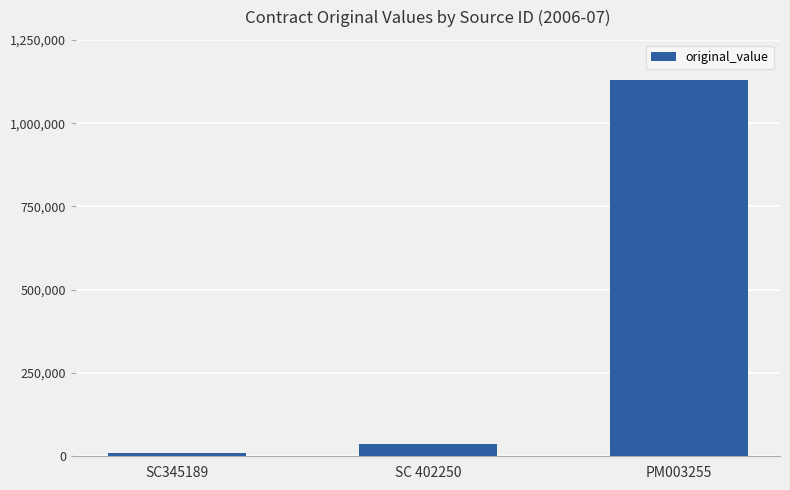

What is the greatest value displayed?

1128920.7